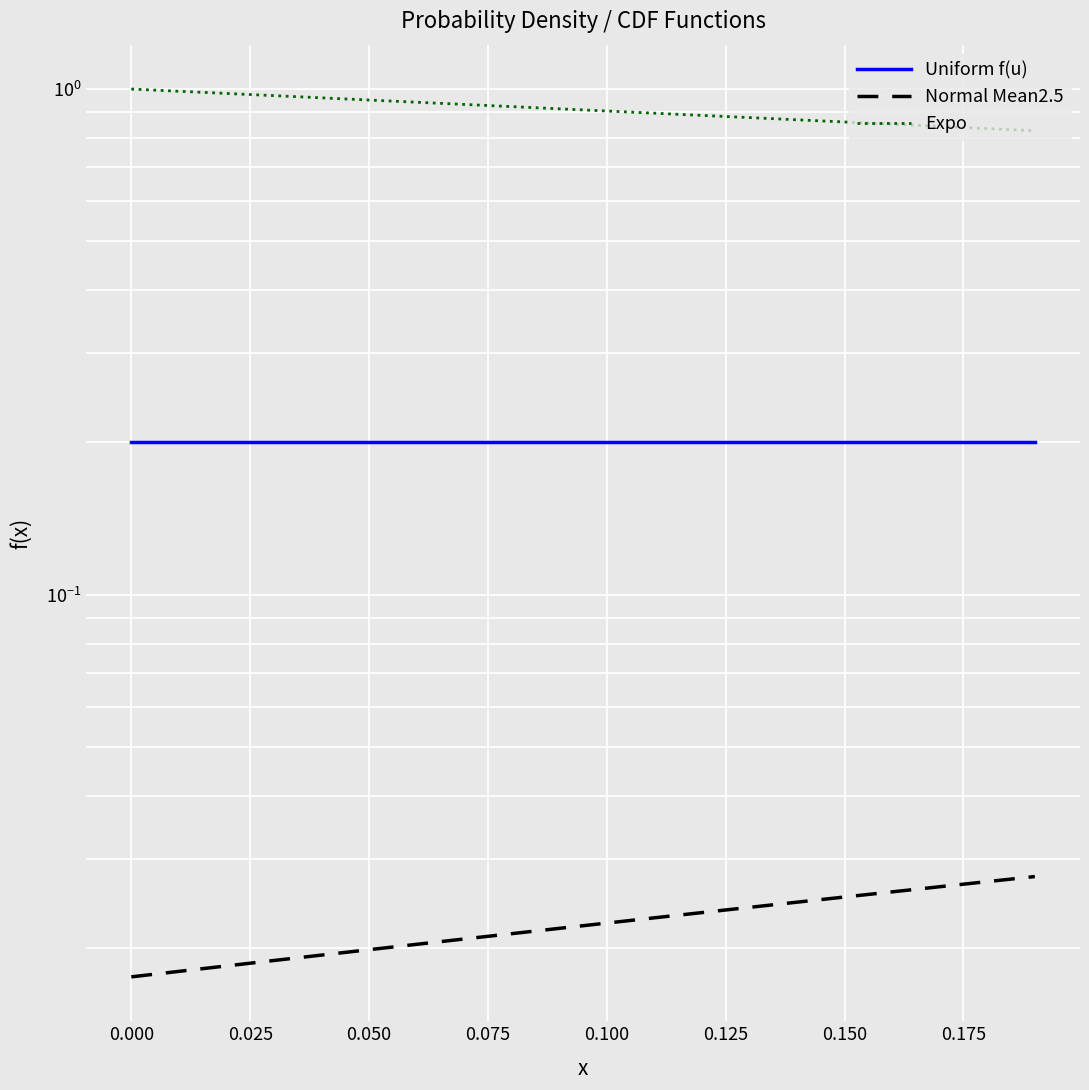

What is the spread (max minus min) of values at 0.050?

0.9